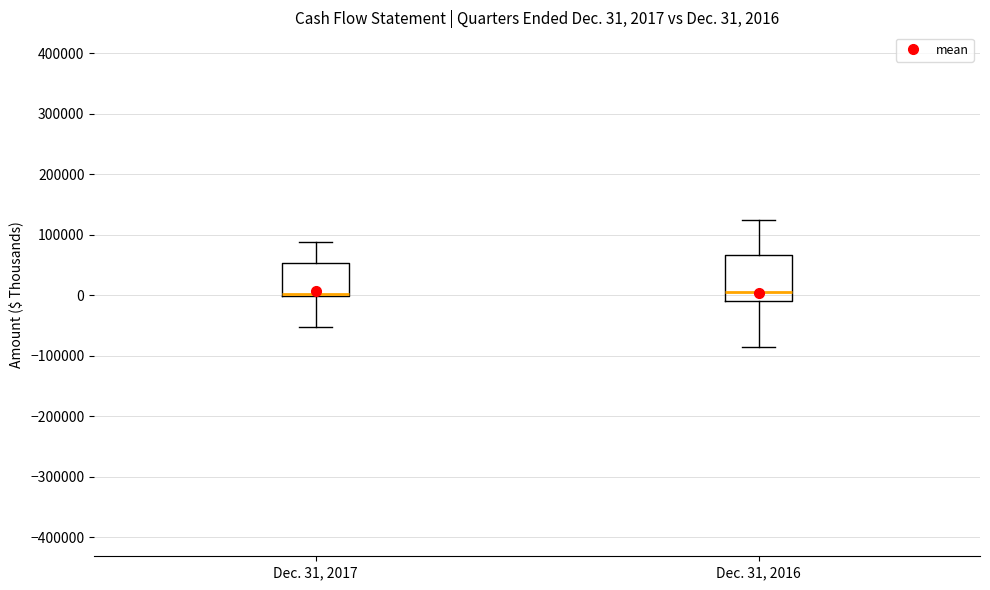

Which box is the tallest, from its lower edge to its upper edge?

Dec. 31, 2016